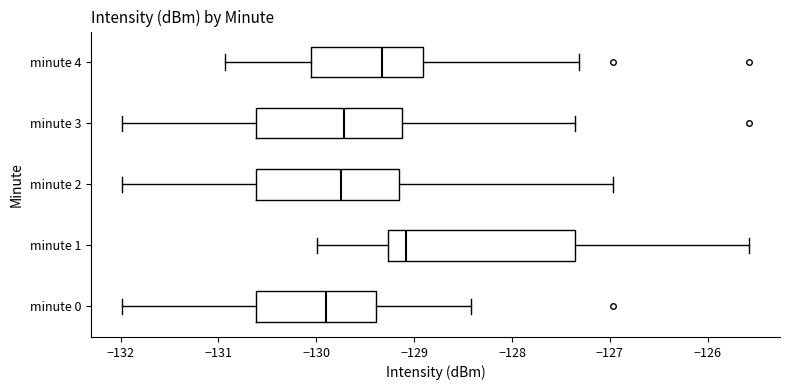

Comparing the boxes themselves (not the whiskers), which one is the widest?

minute 1